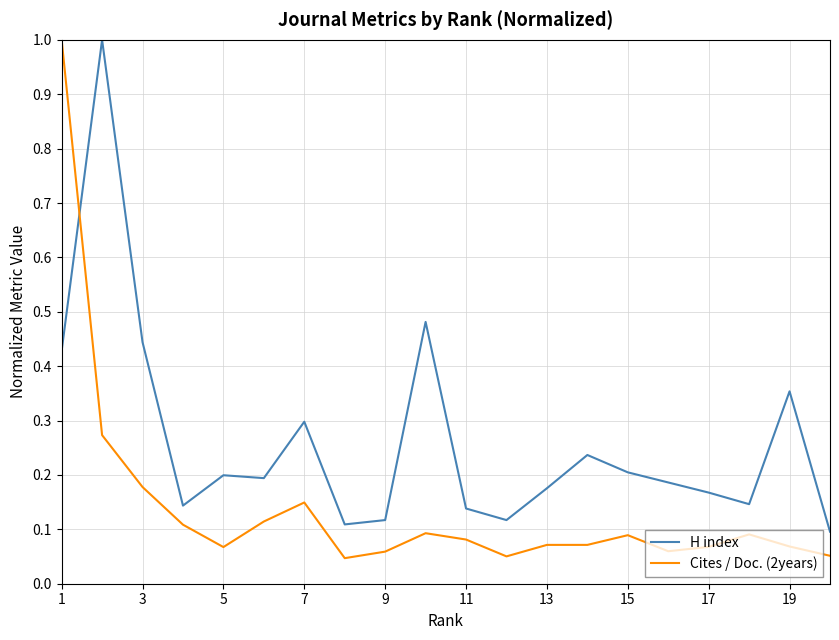

How many intersections are there between Cites / Doc. (2years) and H index?

1